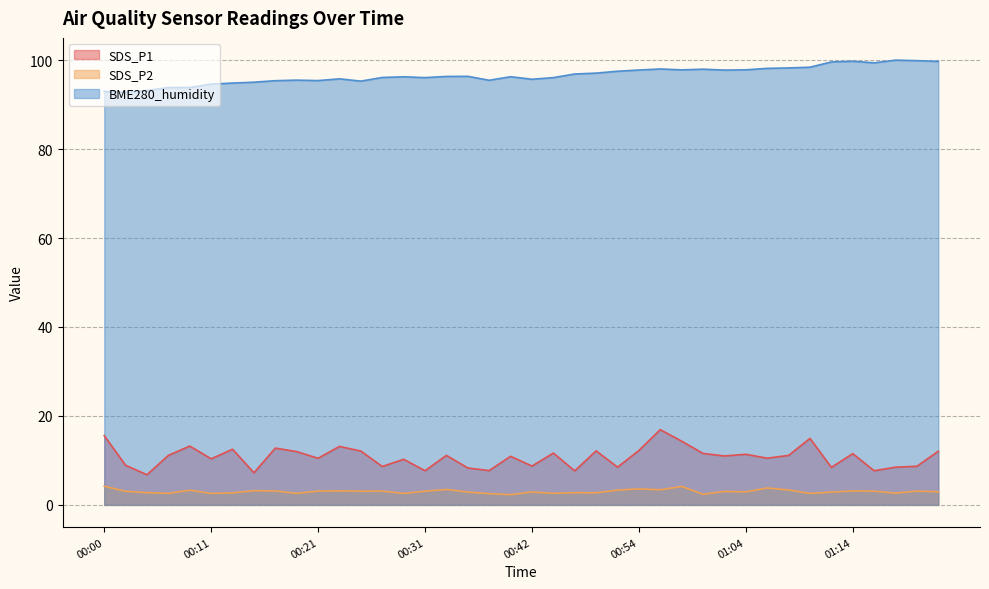

True or false: SDS_P1 and BME280_humidity cross at least once.

False